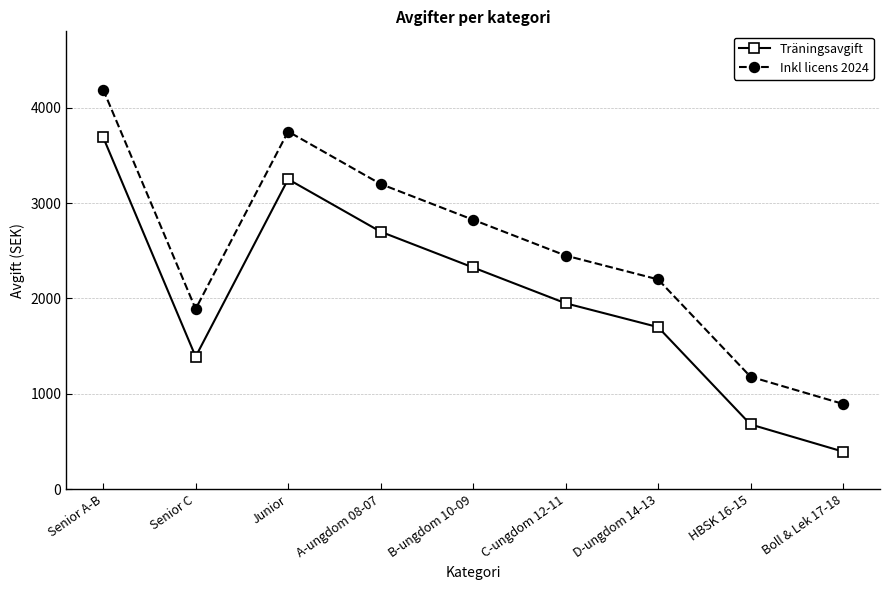

Is it true that Inkl licens 2024 equals 1474 at D-ungdom 14-13?

False